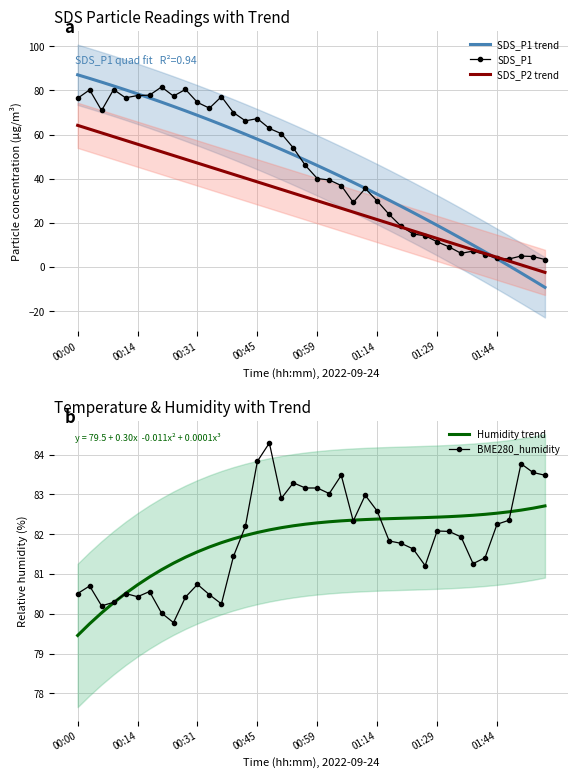

Is it true that SDS_P1 equals 40.1 at 00:59?

True